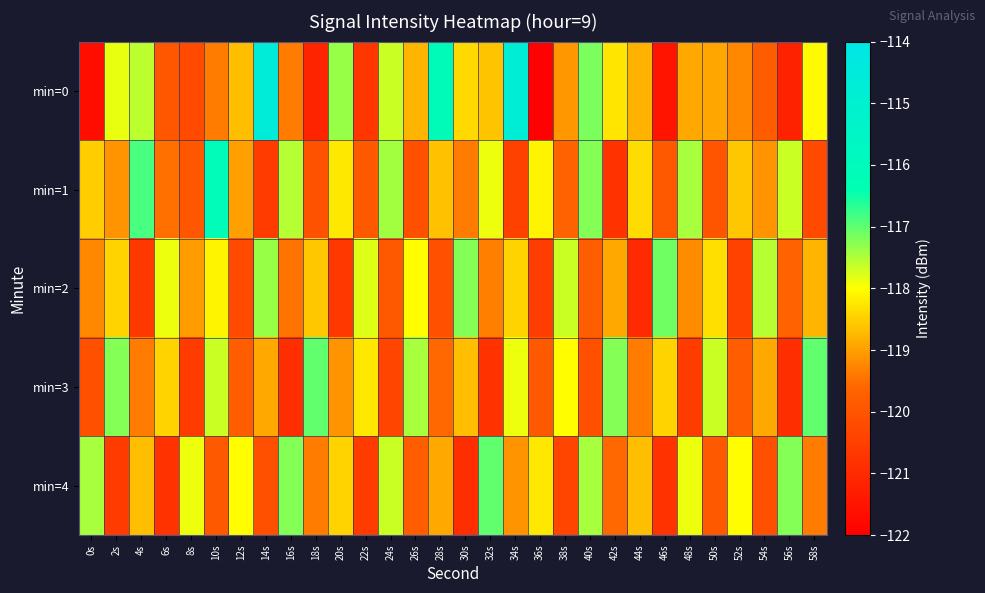

At 32s, list the series in order from smallest to largest.

min=3, min=2, min=0, min=1, min=4